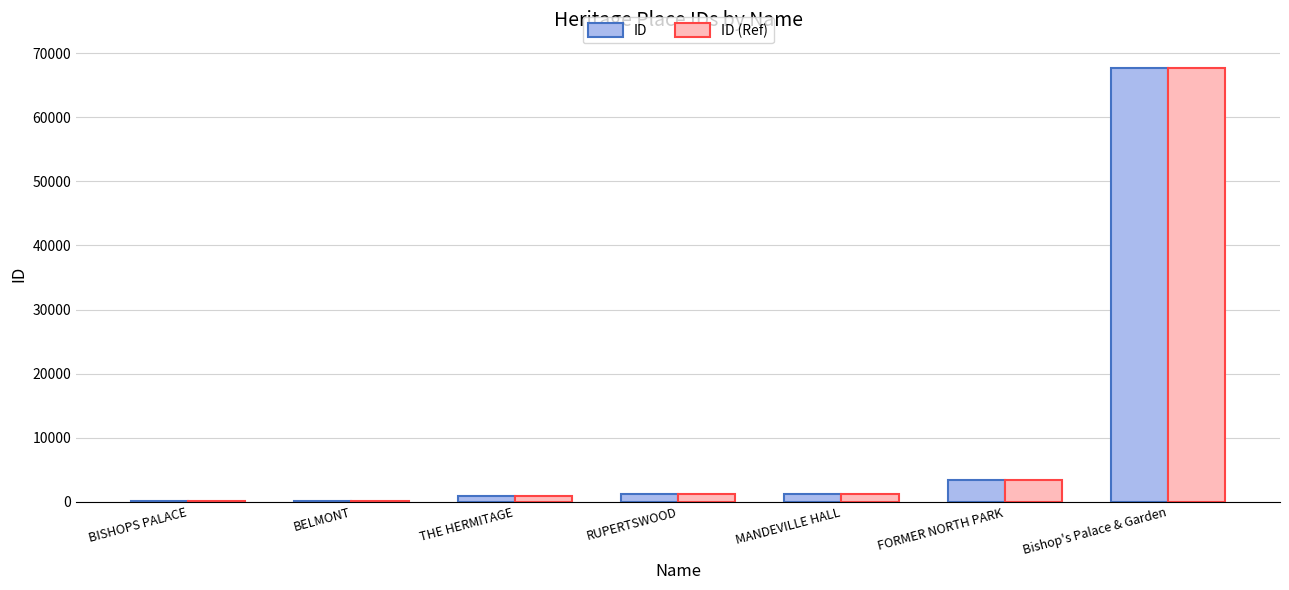

What is the highest value of the ID series?

67623